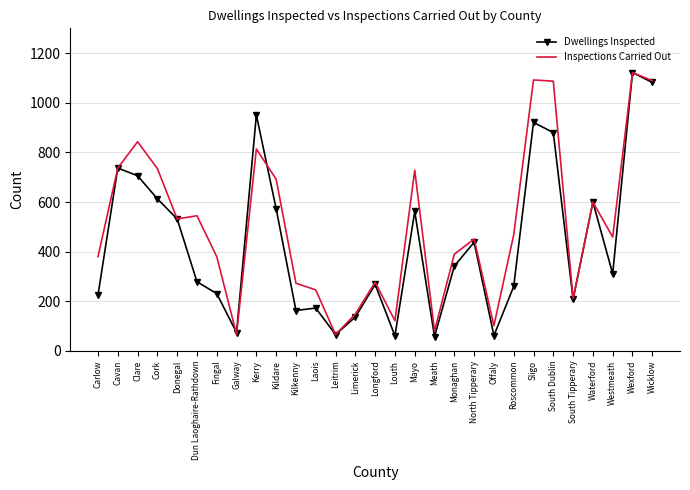

Which category has the highest value across all series?

Wexford